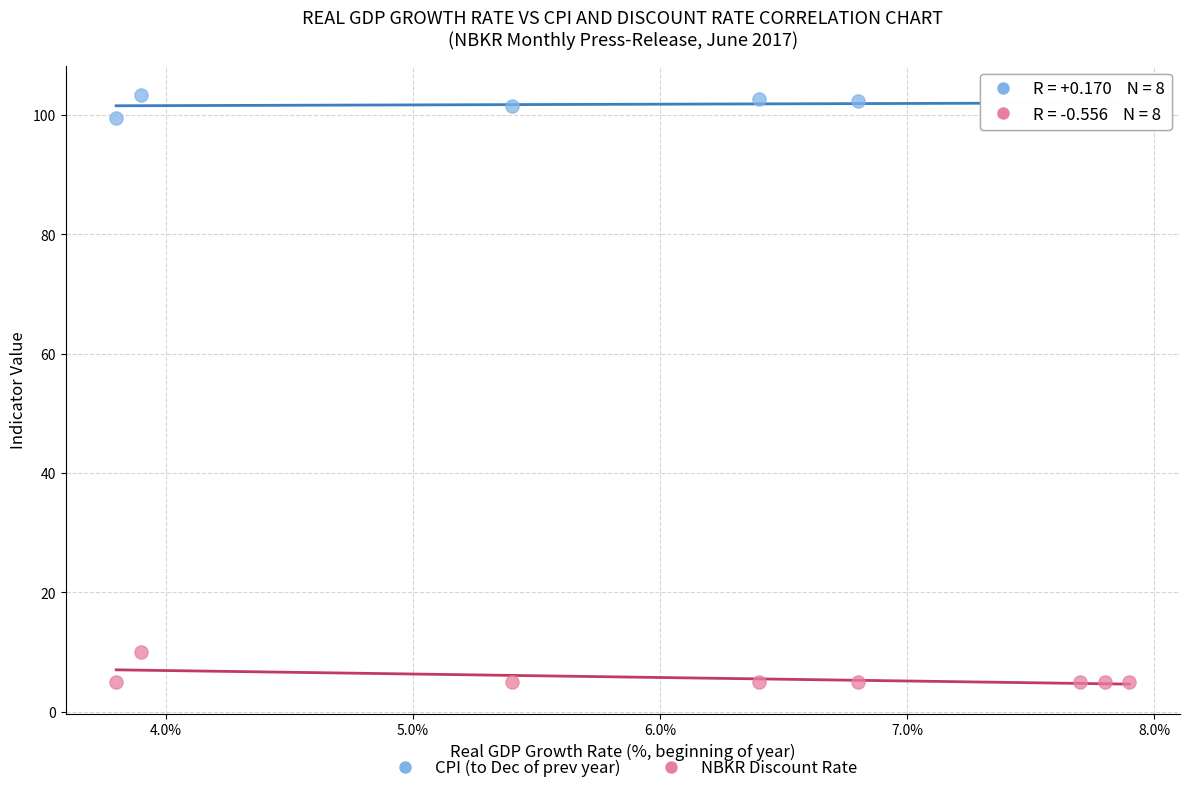

What is the X range (max minus min) for the scatter plot?

4.1